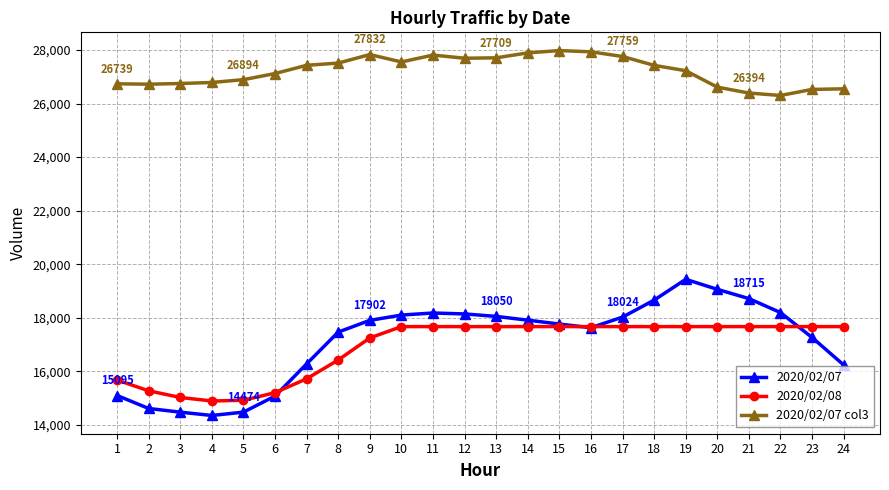

After their last crossing, which series has the higher values: 2020/02/07 or 2020/02/08?

2020/02/08